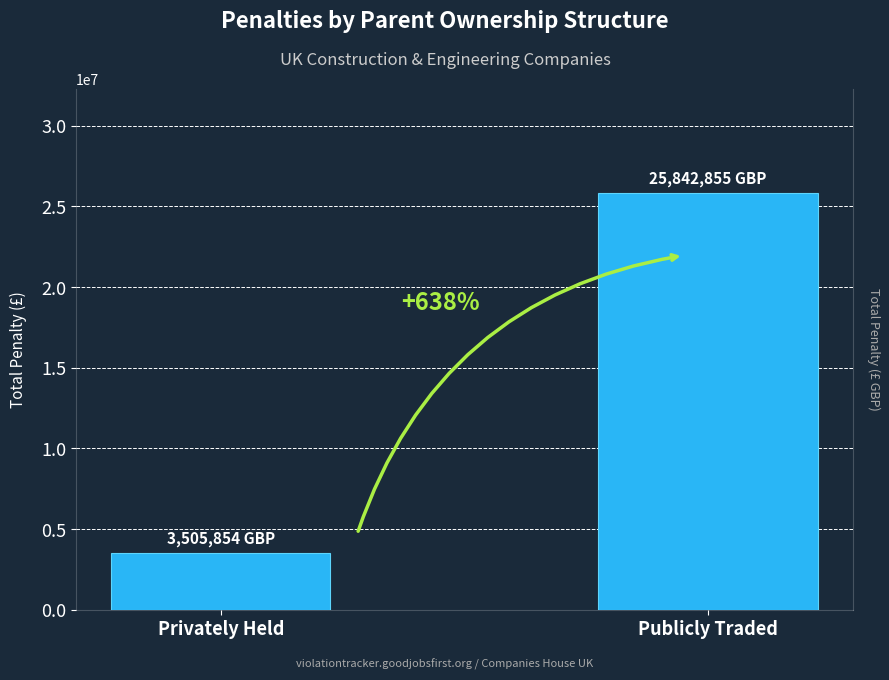

True or false: the data shows 3505854 at Privately Held.

True